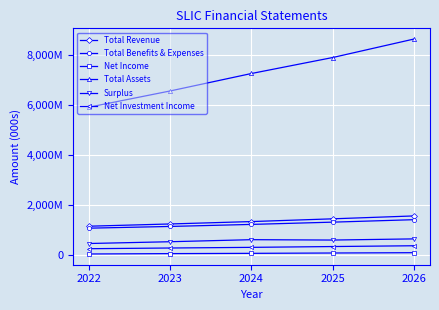

Is it true that Total Assets equals 7895322 at 2025?

True